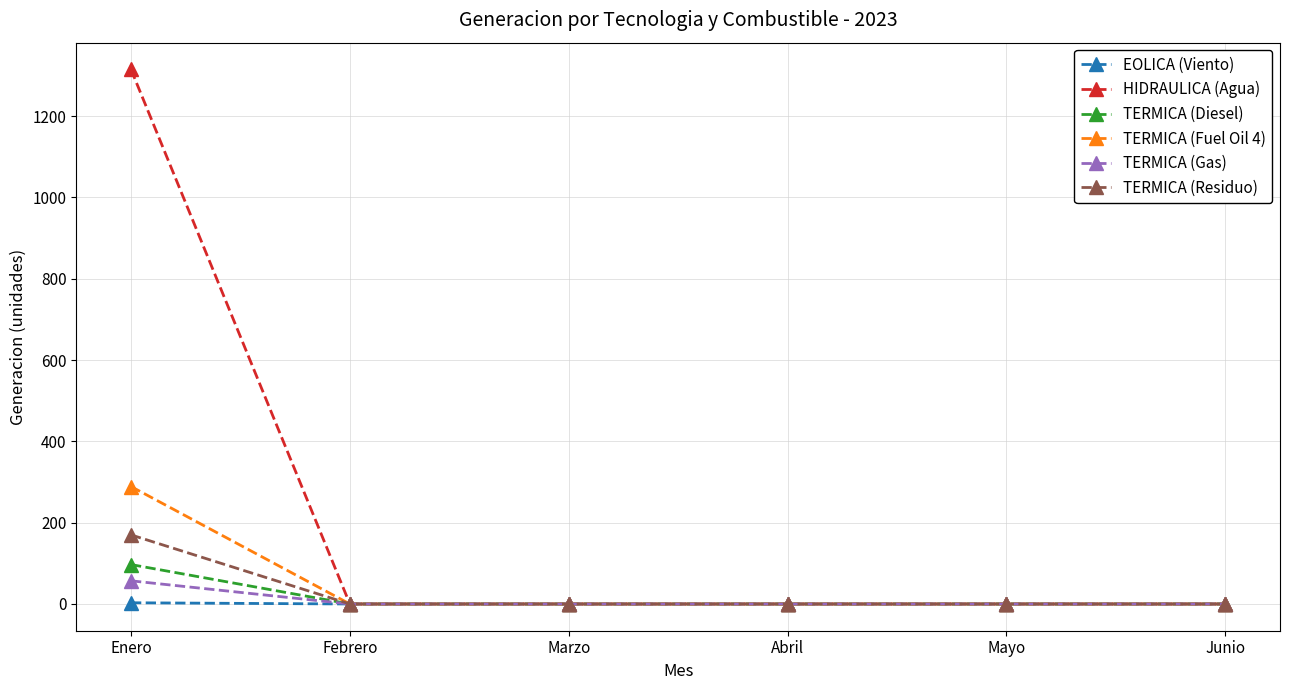

How many series are shown in this chart?

6